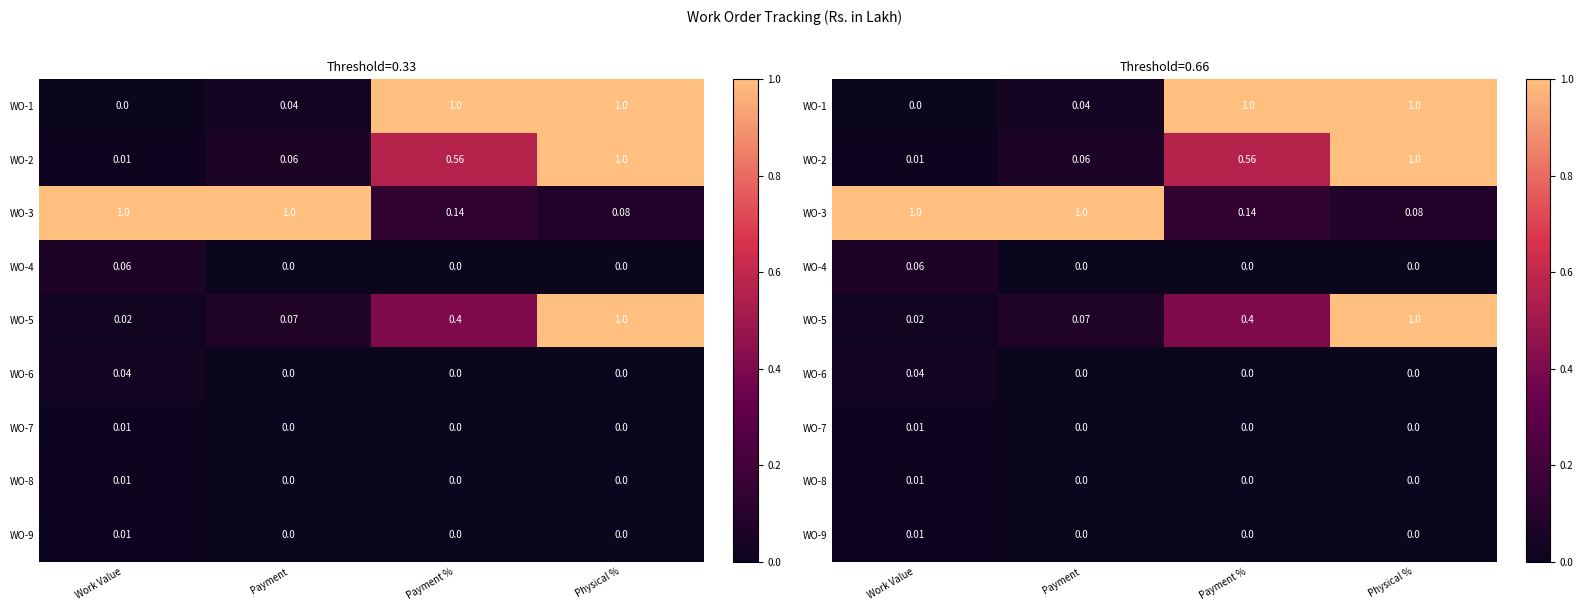

True or false: WO-2 has a value of 0.0 at Work Value.

False